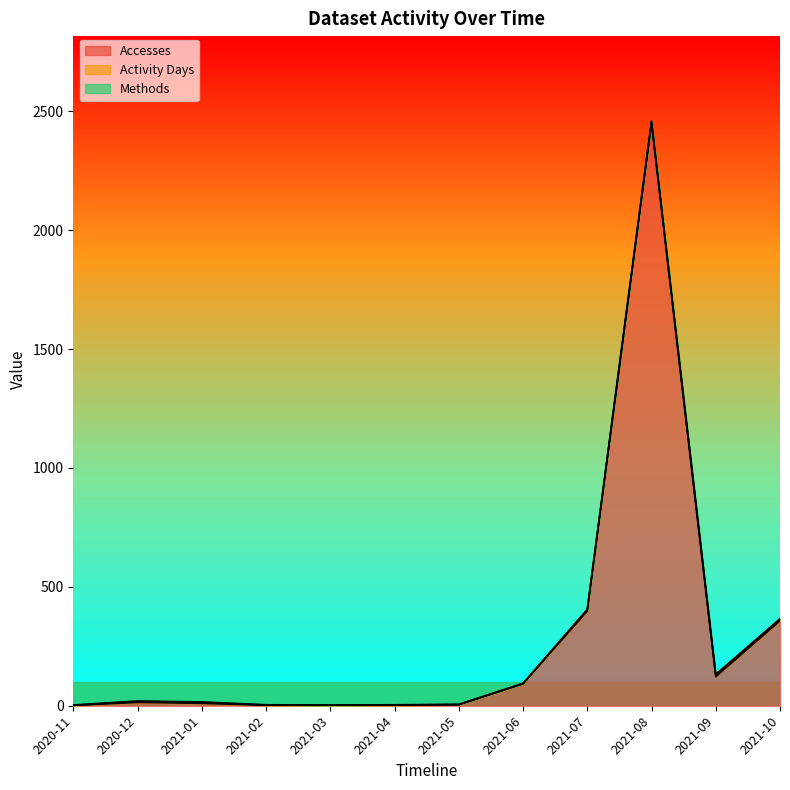

The value of Activity Days at 2021-03 is 1. True or false?

True